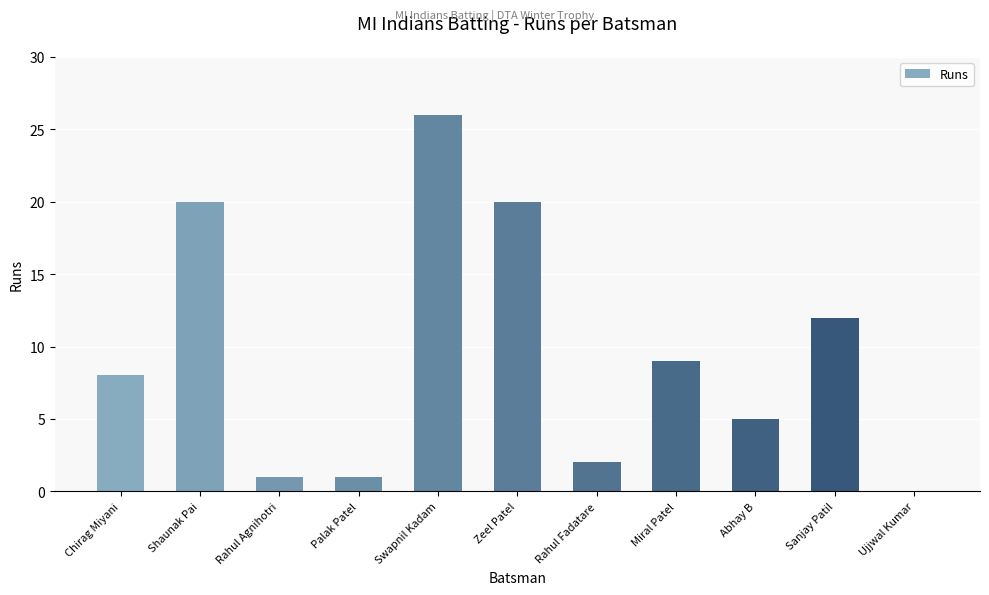

What is the ratio of the value at Palak Patel to the value at Rahul Agnihotri?

1.0